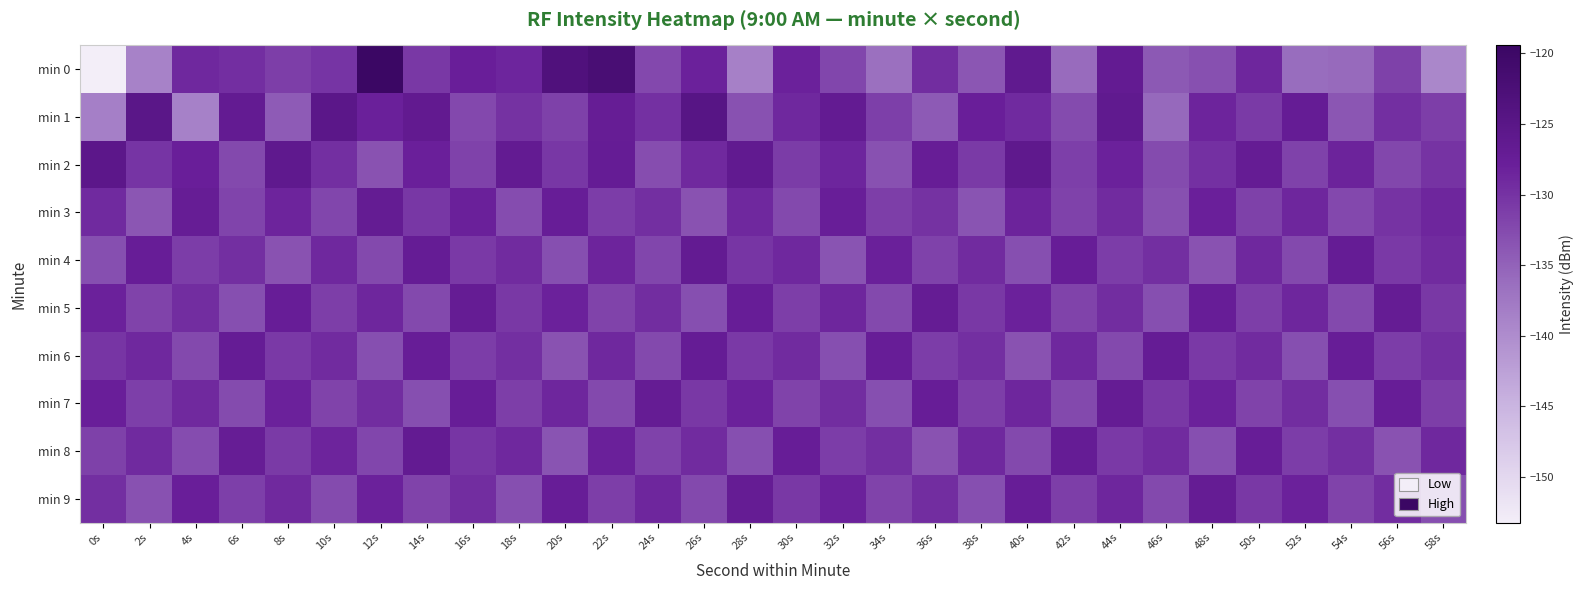

At 32s, list the series in order from largest to smallest.

min 1, min 3, min 9, min 2, min 5, min 7, min 8, min 0, min 6, min 4